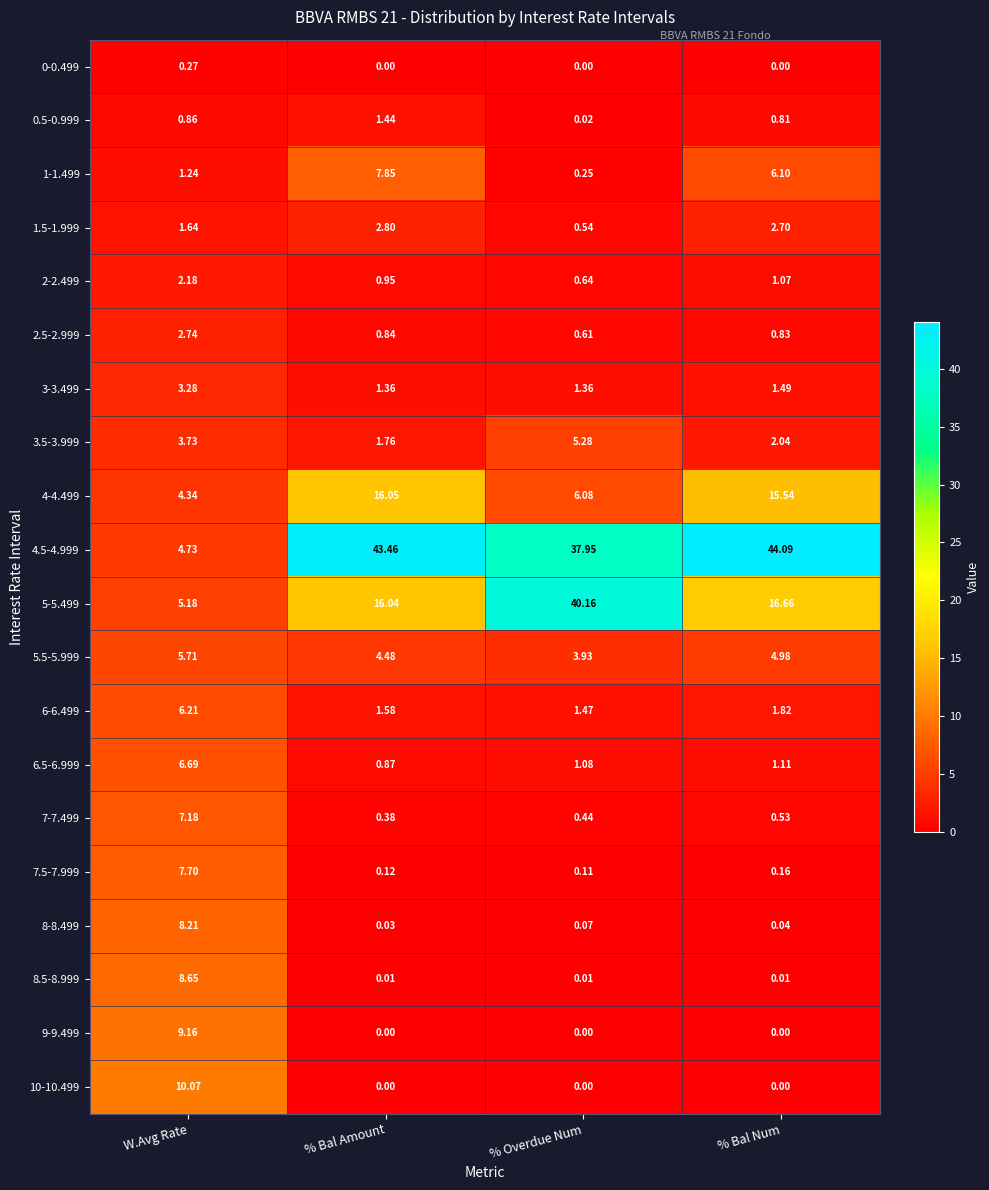

Where is 6-6.499 nearest to the value 3?

% Bal Num